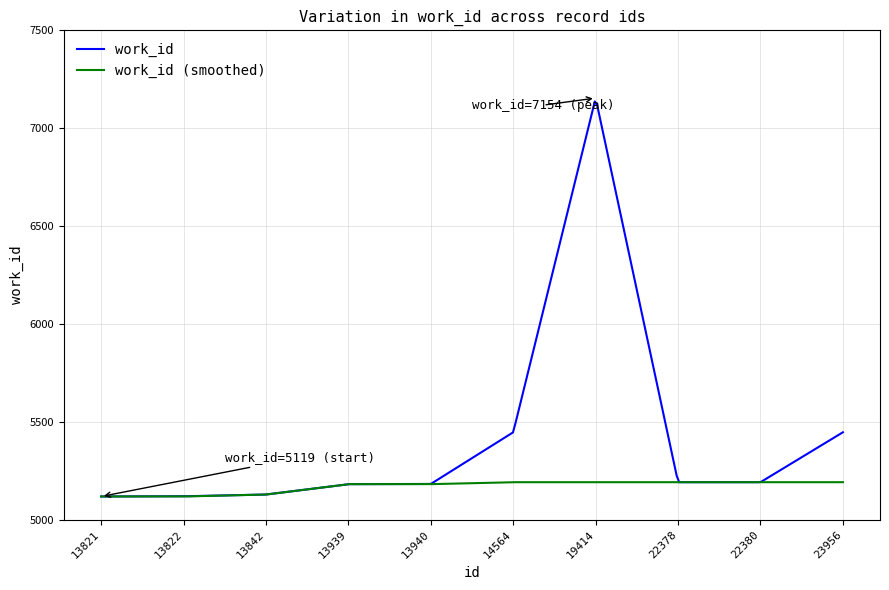

What is the greatest value displayed?

7136.9